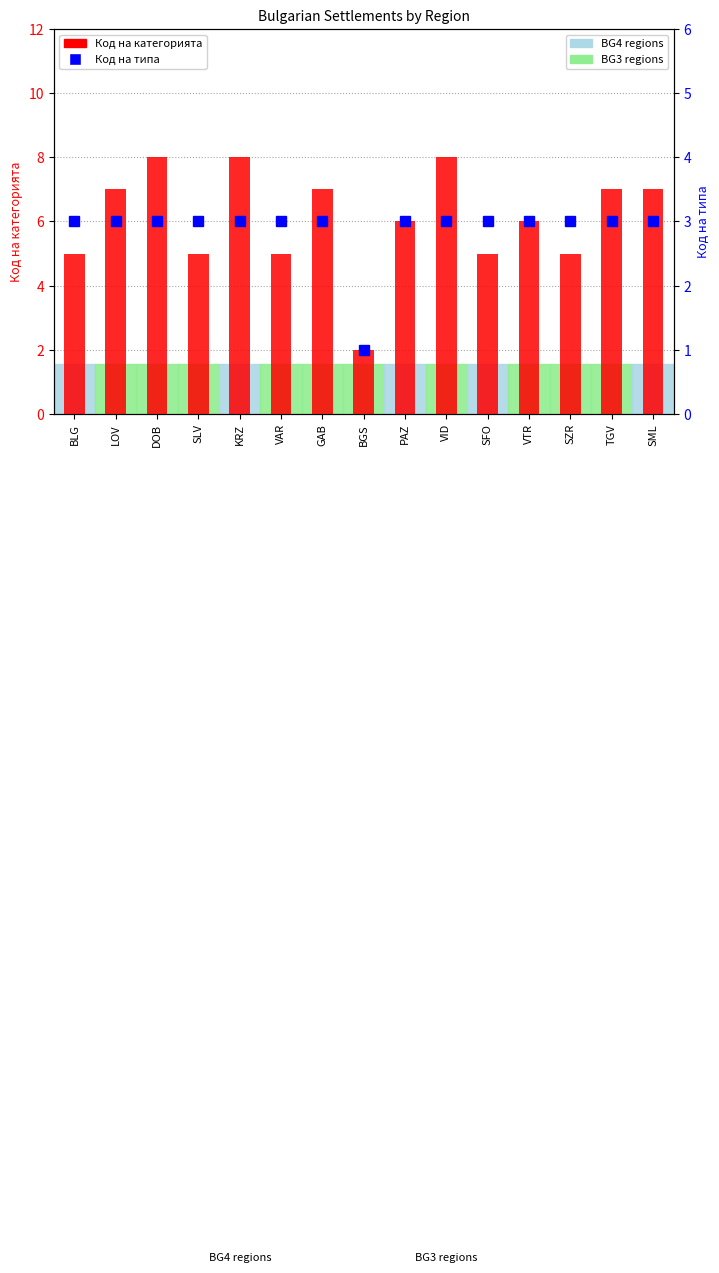

Reading right to left, what are all the values shown in this chart?

Код на категорията: 7	7	5	6	5	8	6	2	7	5	8	5	8	7	5
Код на типа: 3	3	3	3	3	3	3	1	3	3	3	3	3	3	3